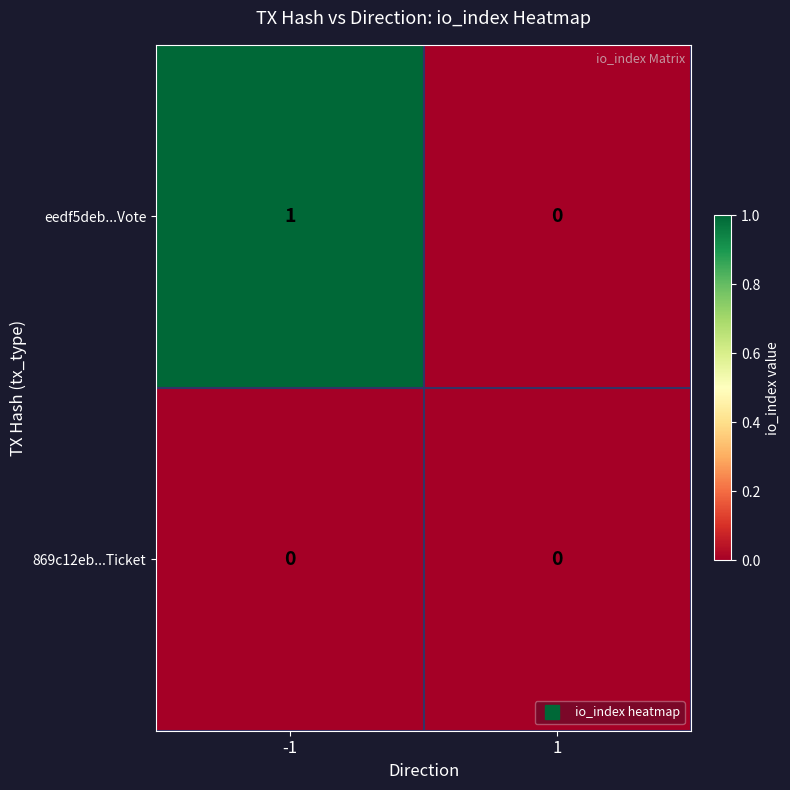

Reading left to right, extract all data points from this chart.

eedf5deb...Vote: -1=1	1=0
869c12eb...Ticket: -1=0	1=0